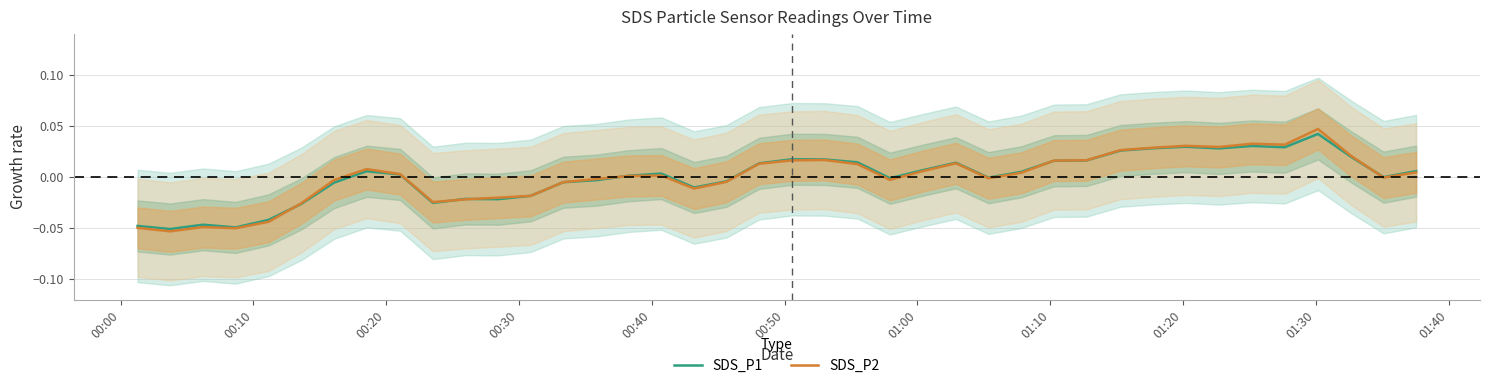

The SDS_P1 series shows 0.0 at 25. True or false?

False